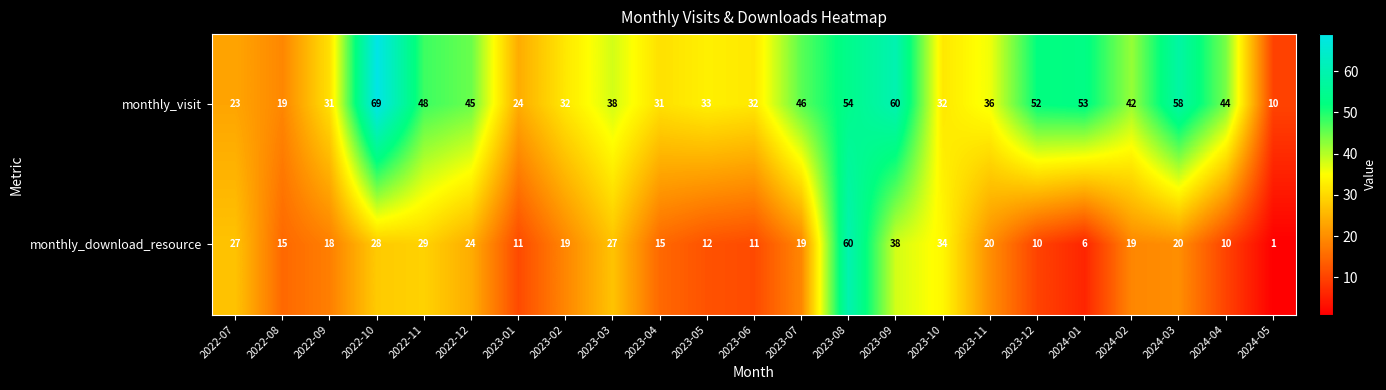

At how many categories does at least one series exceed 59?

3